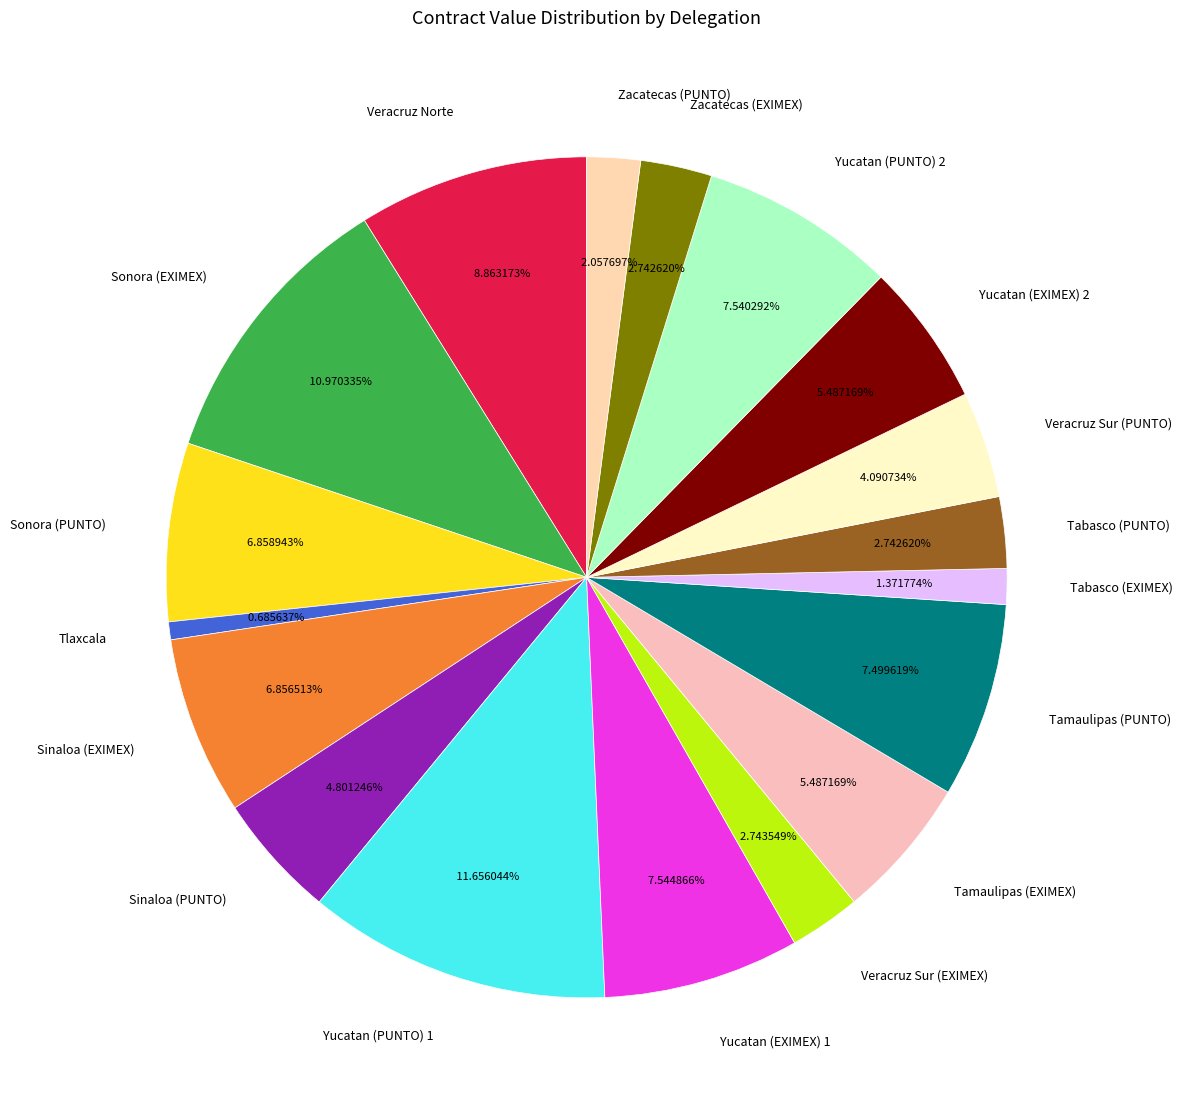

Between Sinaloa (PUNTO) and Veracruz Norte, which is larger?

Veracruz Norte